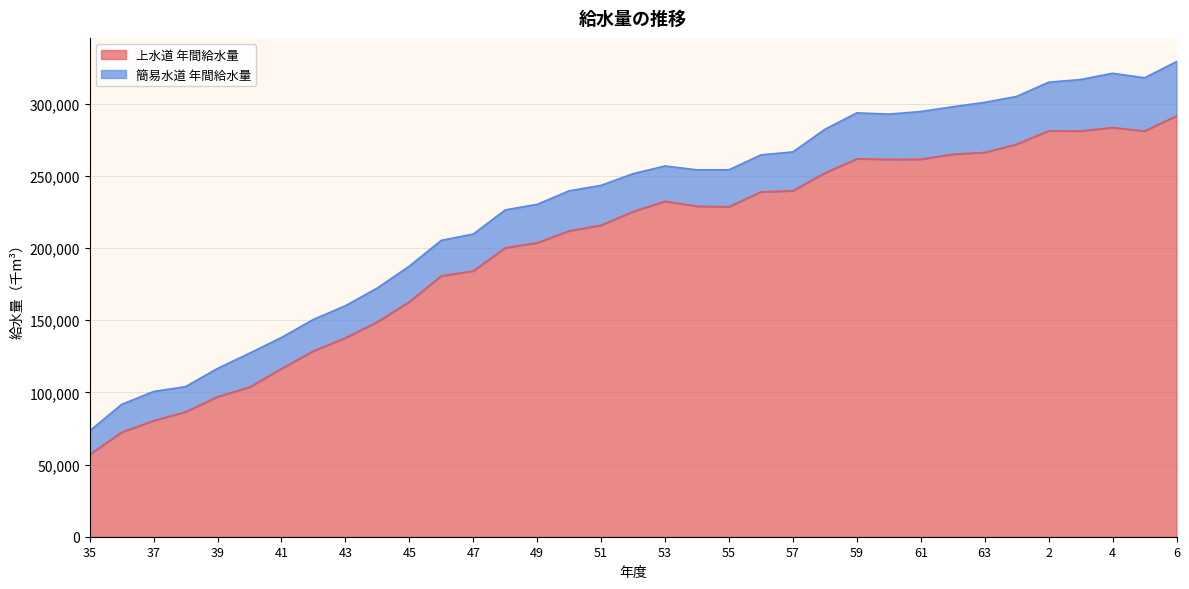

Where is the first local minimum?

55